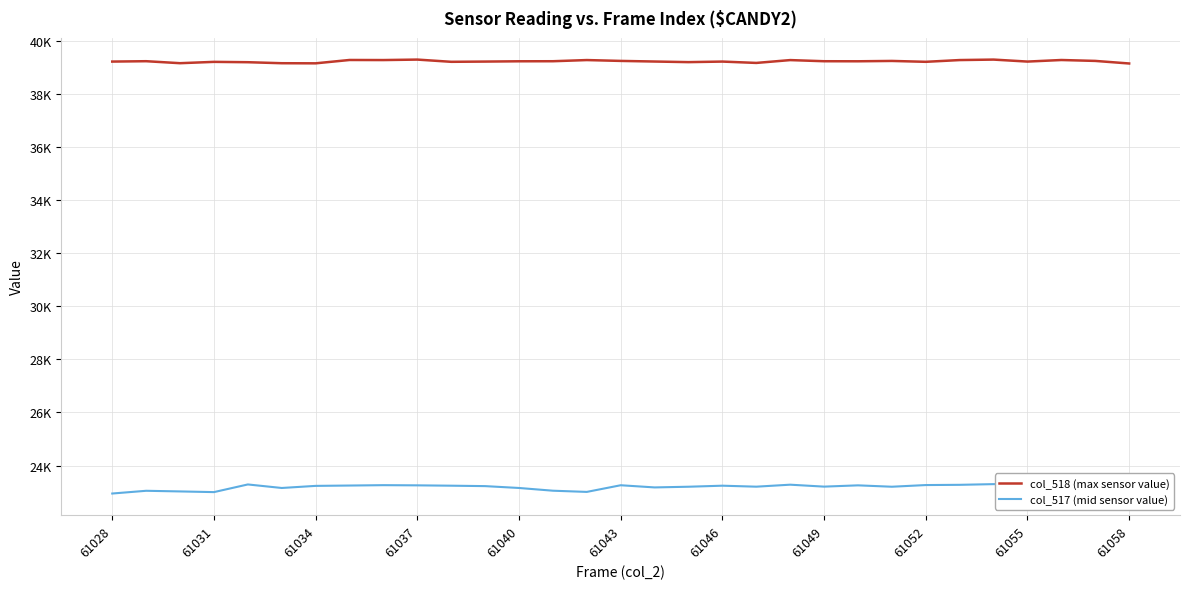

How many lines are shown in the chart?

2